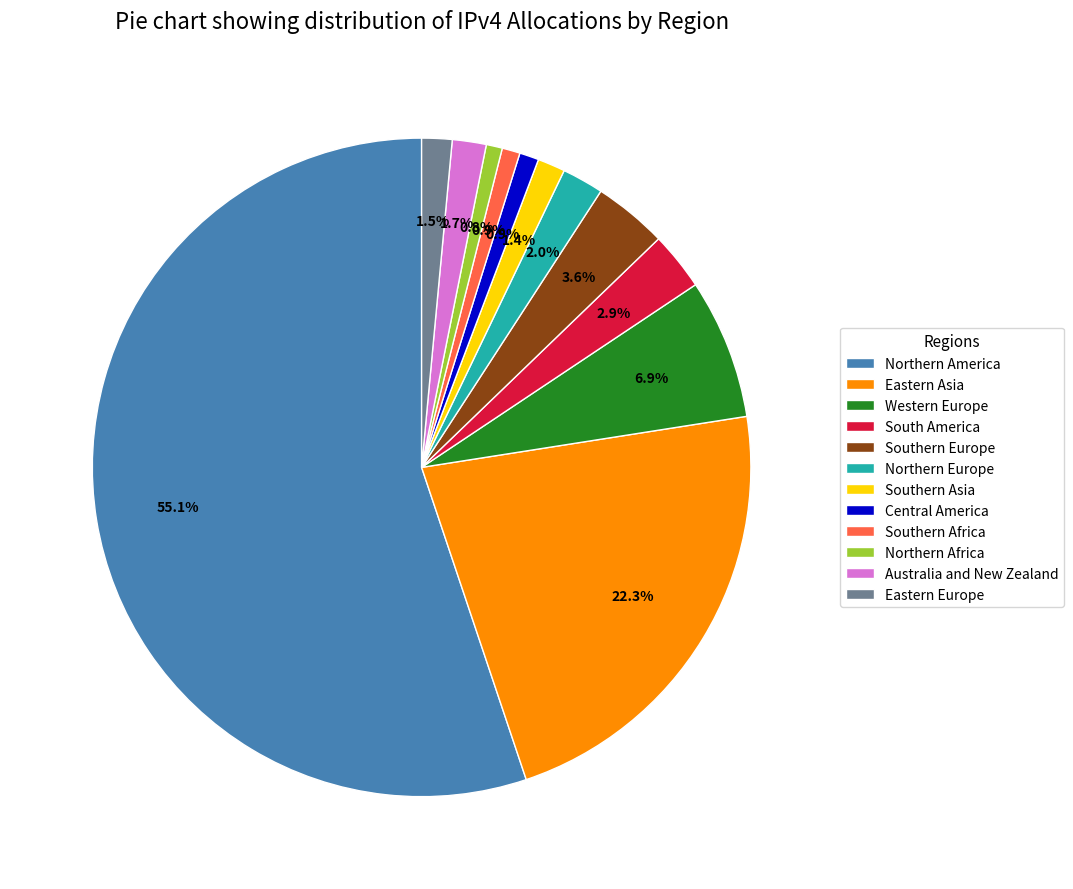

Which category has the biggest portion of the pie?

Northern America